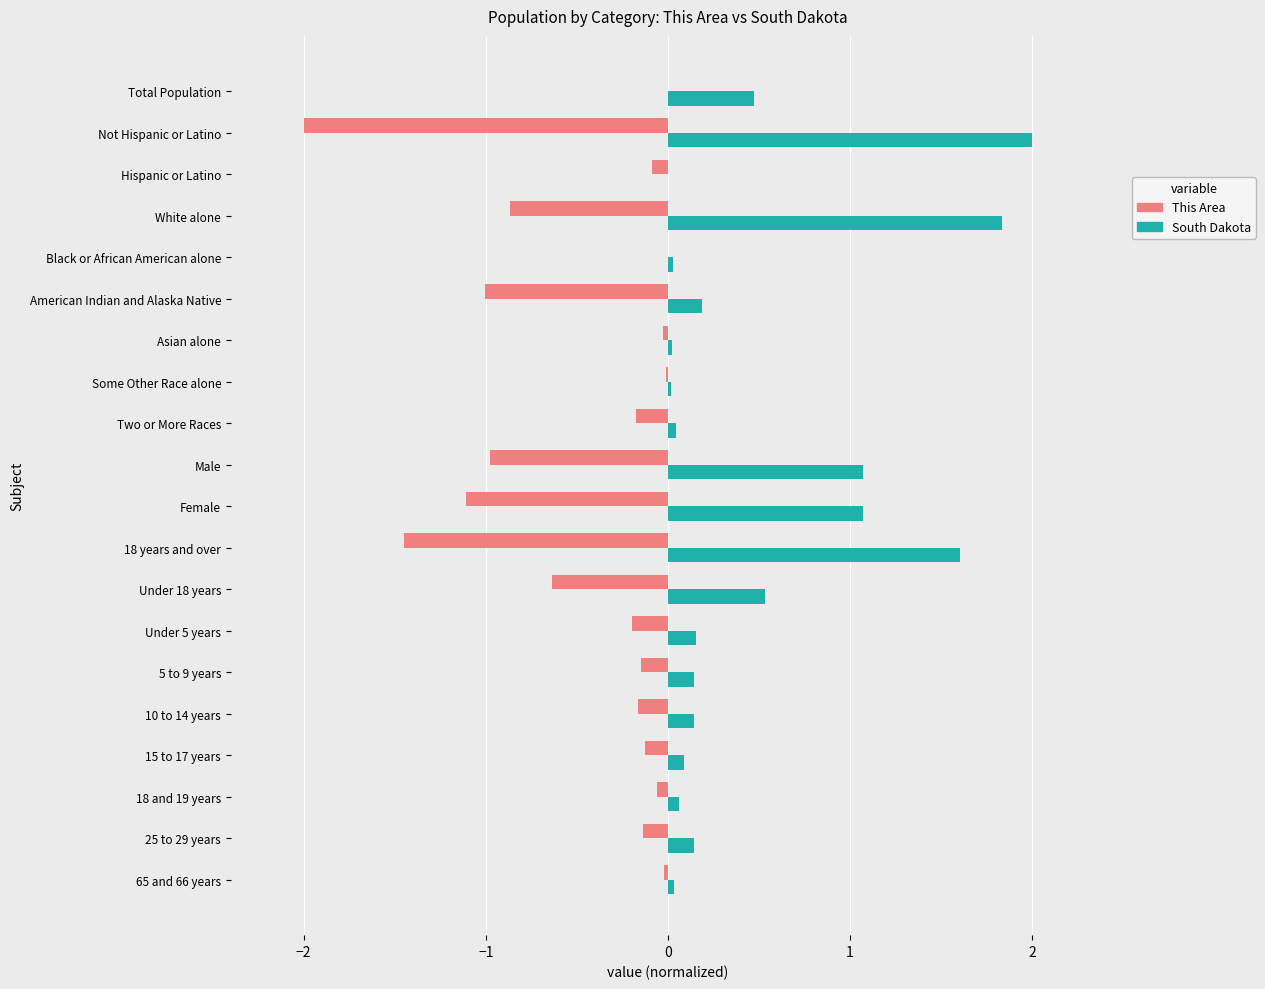

Where is South Dakota nearest to the value 1?

Female